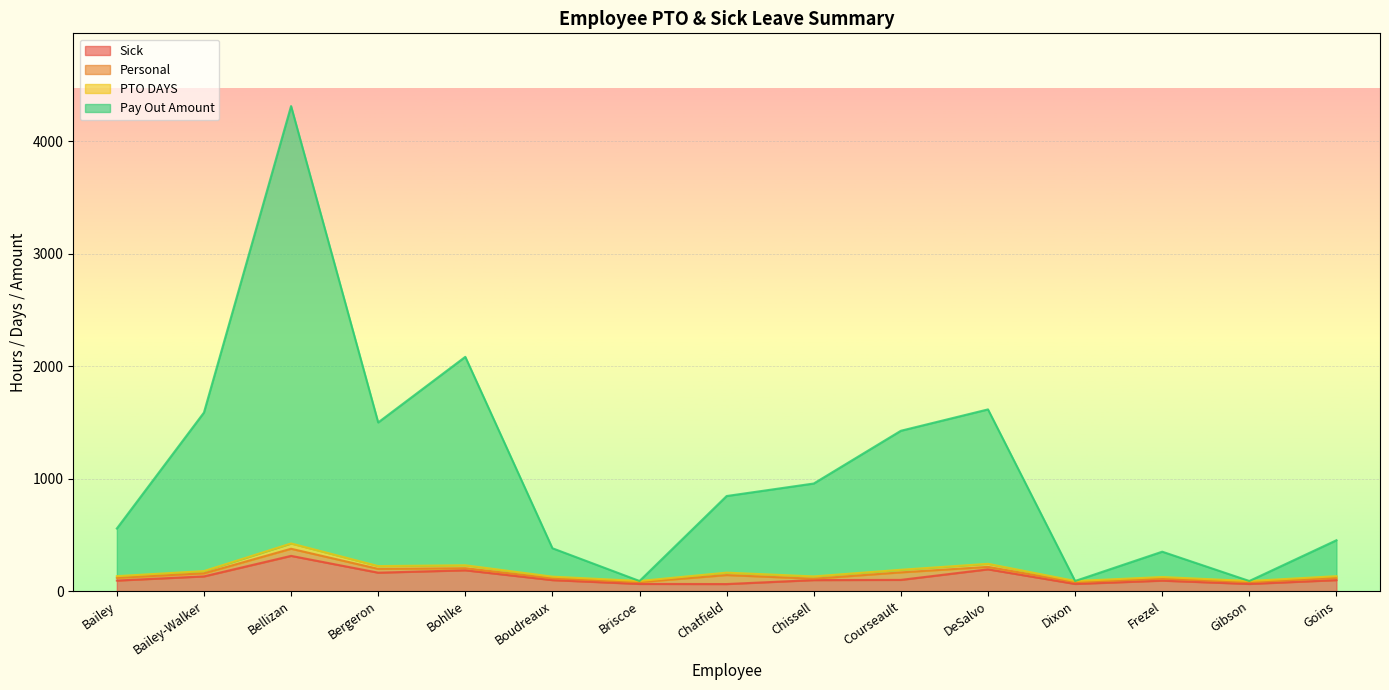

What is the spread (max minus min) of values at Courseault?

1326.4